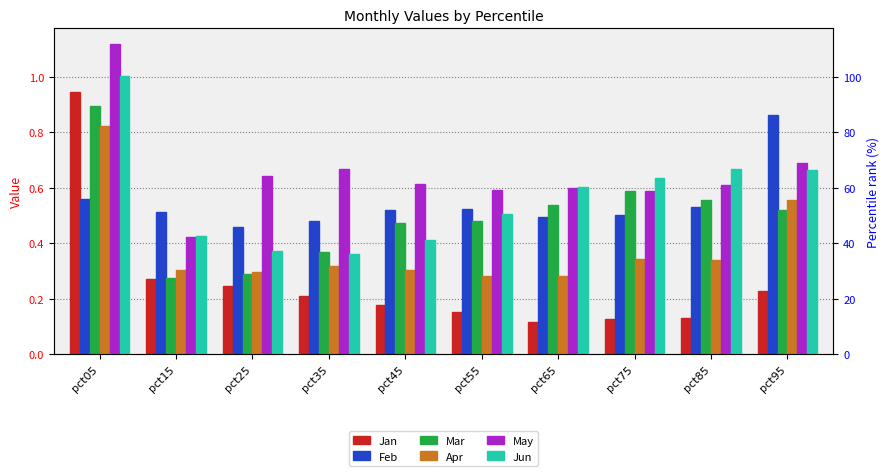

Where is Jun nearest to the value 0?

pct35